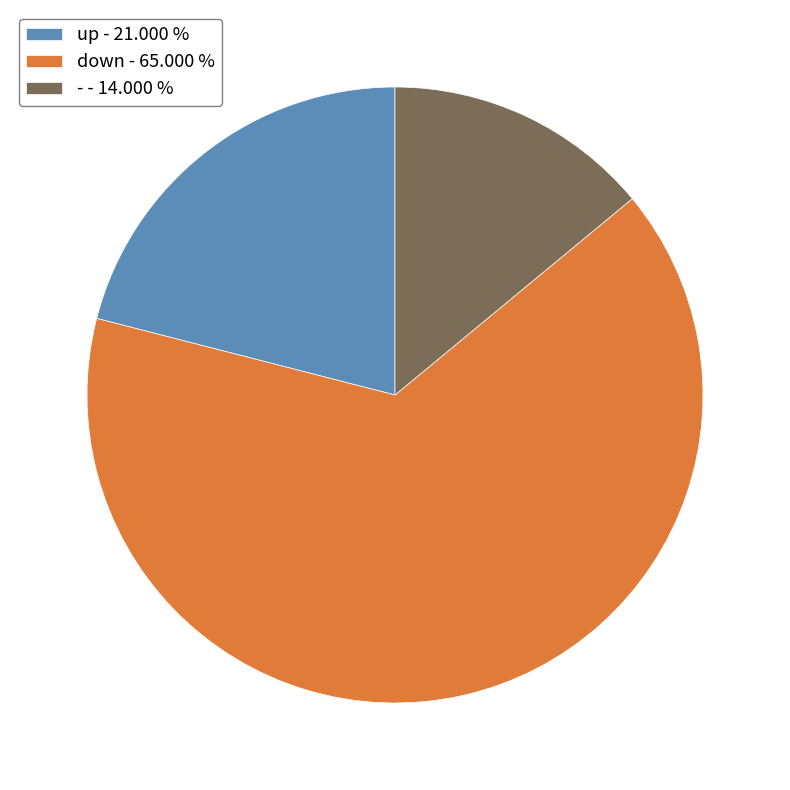

How many segments does this pie chart have?

3